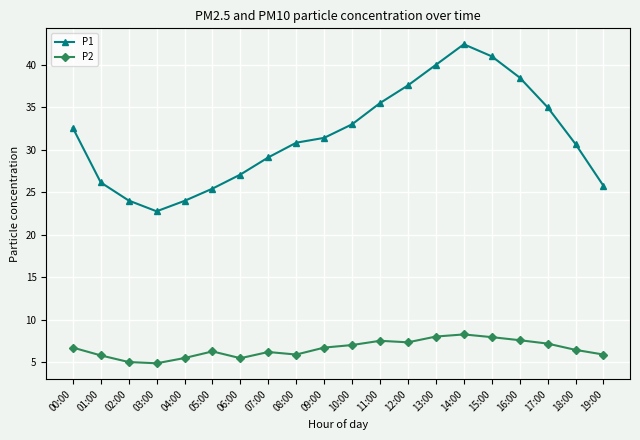

What is the difference between the maximum and minimum values in the P2 series?

3.4